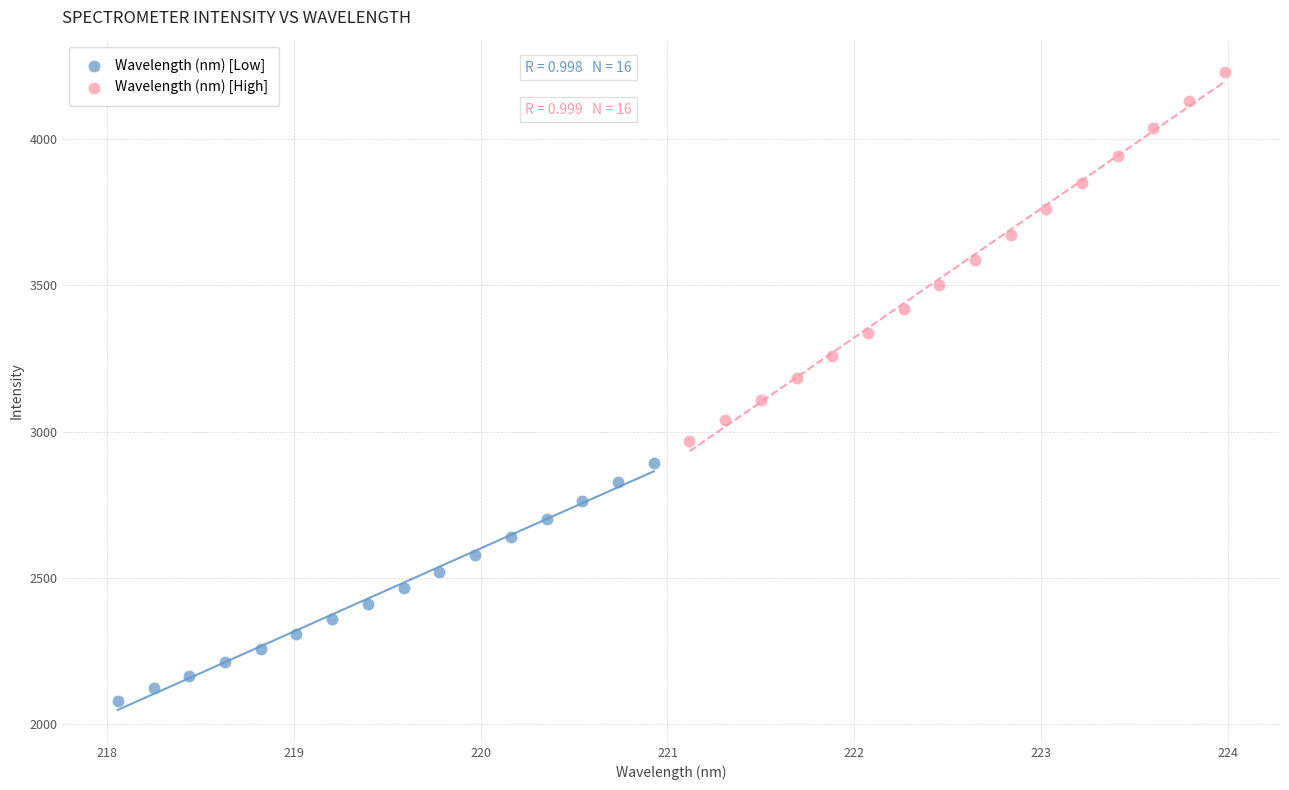

Which series has the largest Y range (max minus min)?

Wavelength (nm) [High]